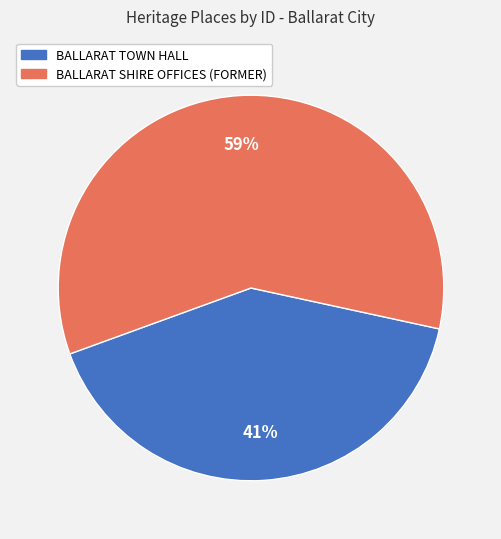

What percentage is the BALLARAT SHIRE OFFICES (FORMER) slice, to the nearest percent?

59%